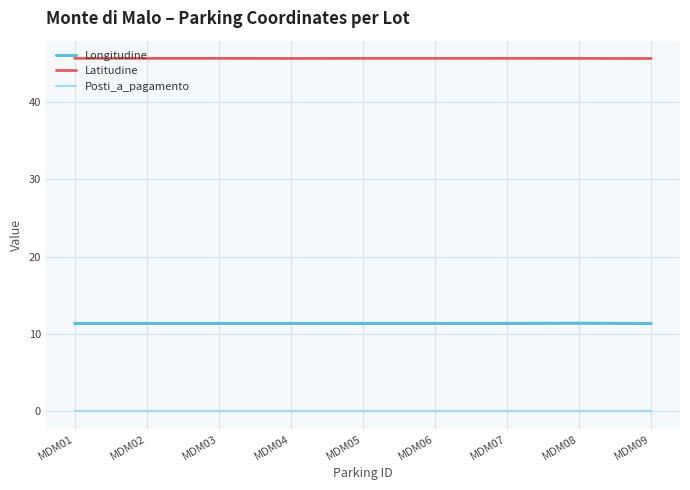

What is the maximum value shown in the chart?

45.7